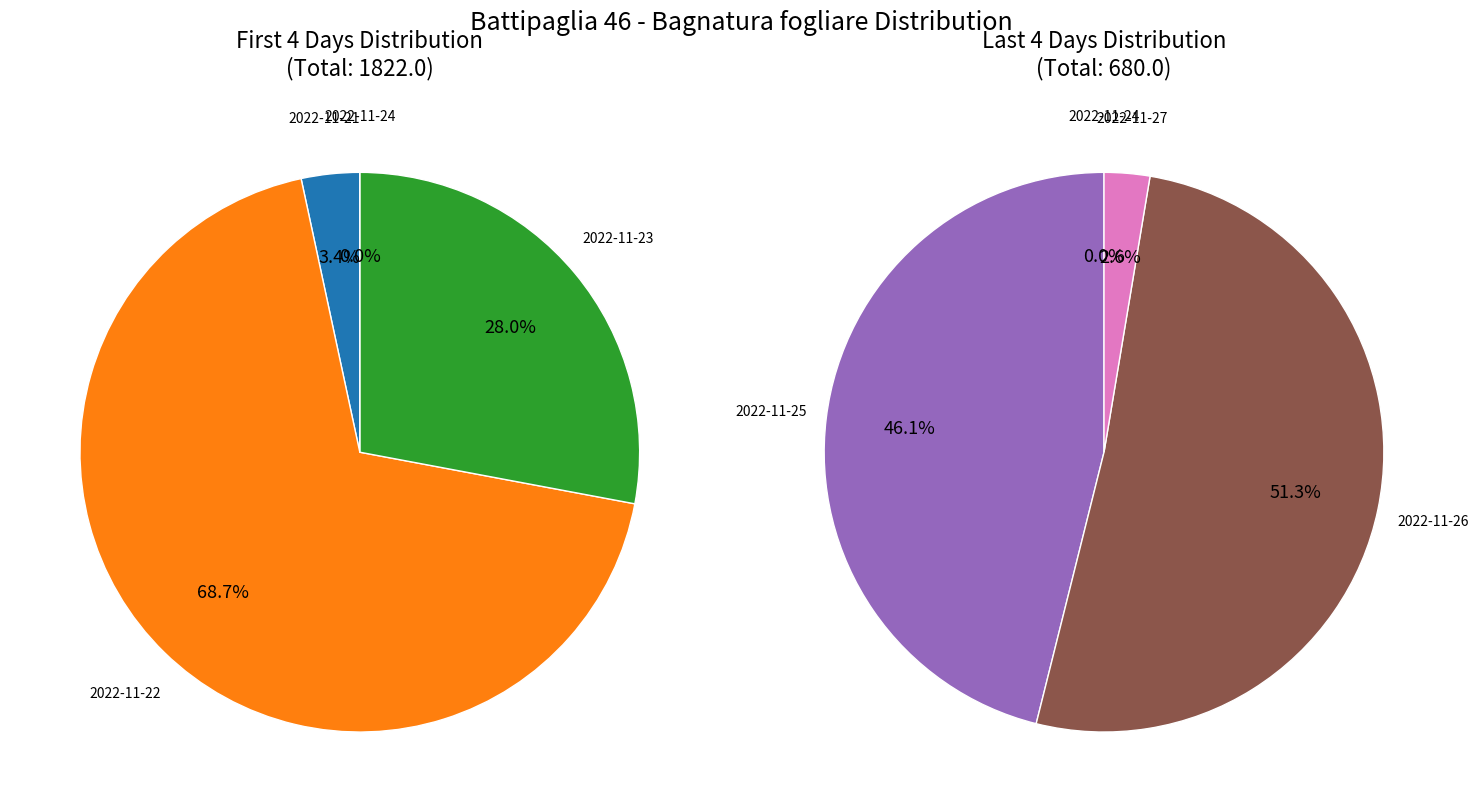

How many slices are in this pie chart?

7